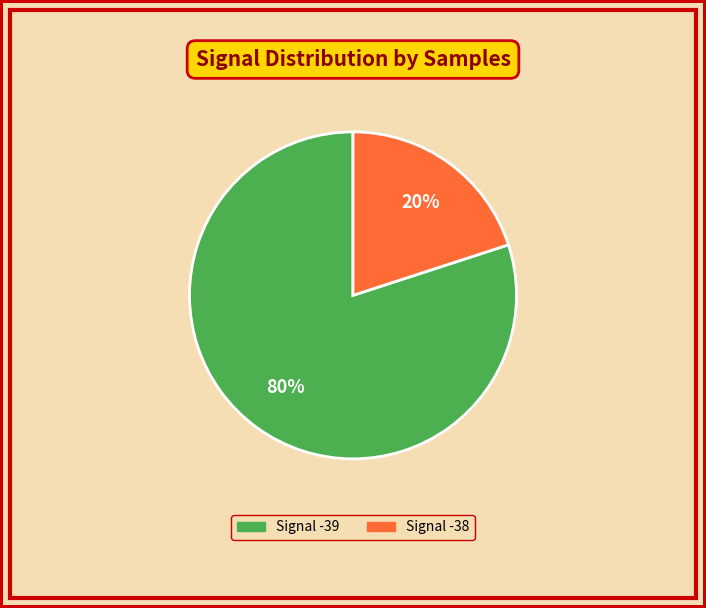

Is there any slice that represents more than half of the pie?

Yes